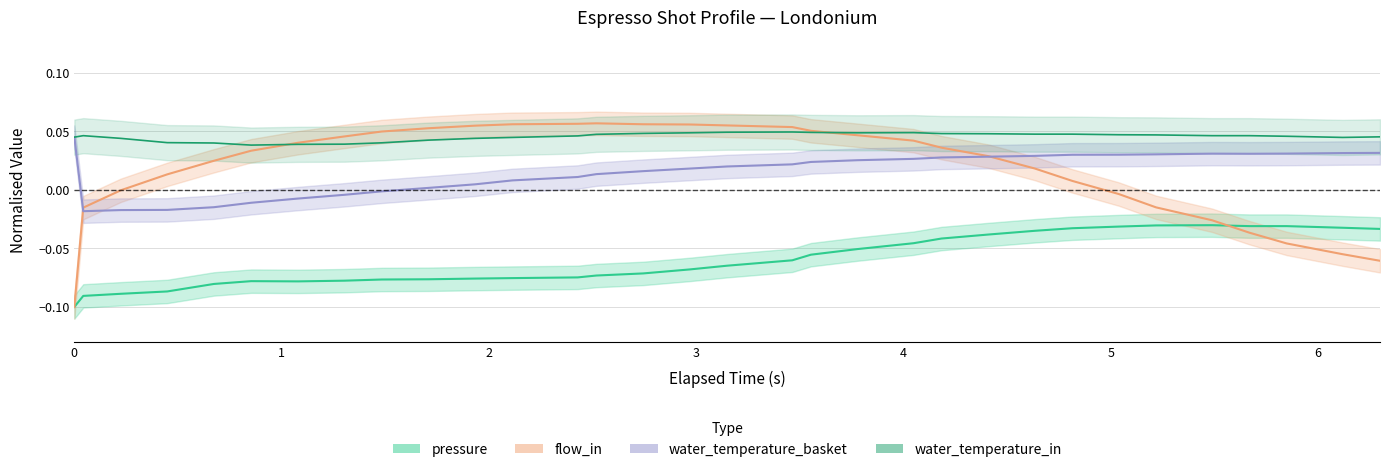

True or false: water_temperature_in and water_temperature_basket intersect in this chart.

False